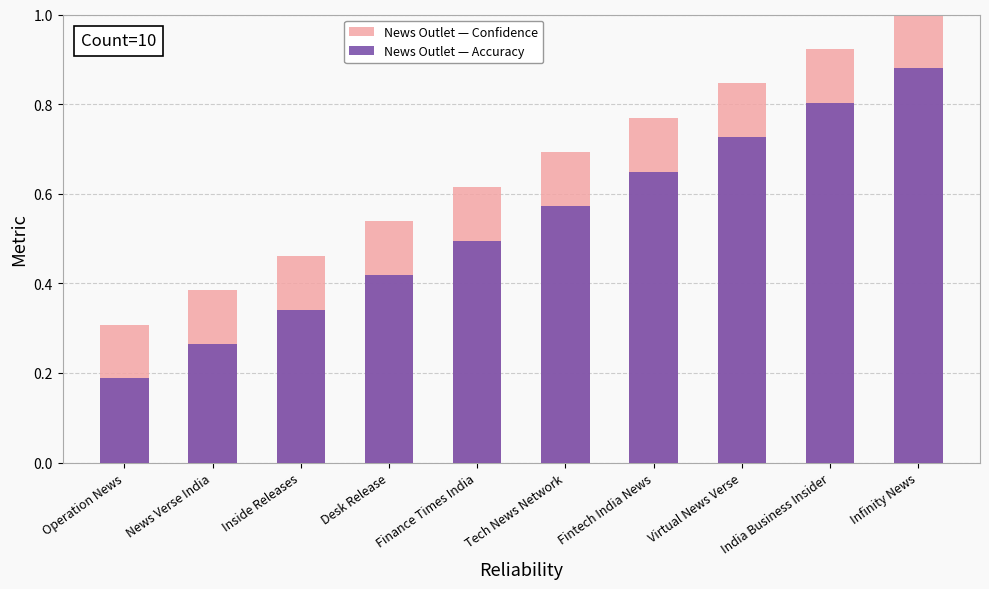

Between News Verse India and Desk Release, which series saw the biggest shift?

Confidence